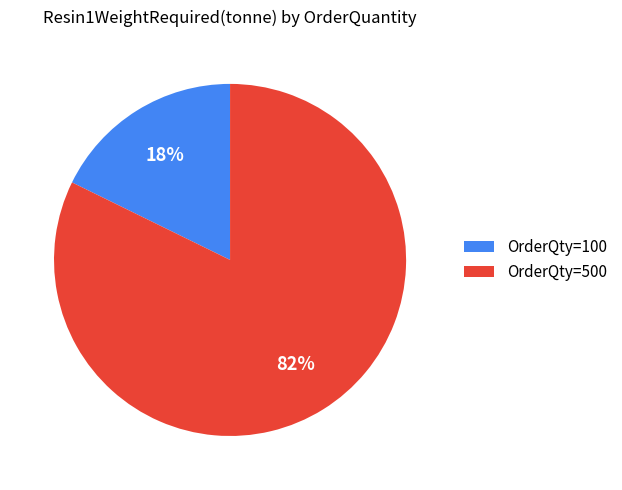

To the nearest percent, what is the average slice percentage?

50%